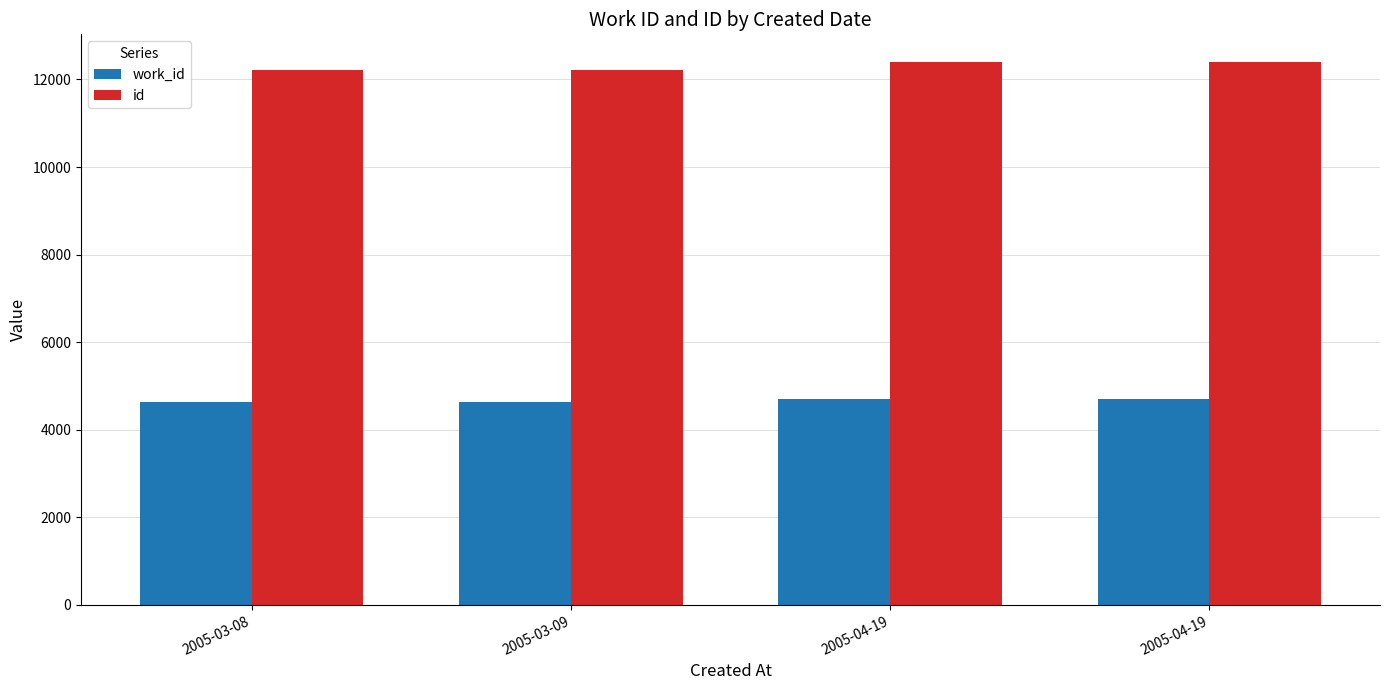

How many groups of bars are there?

4